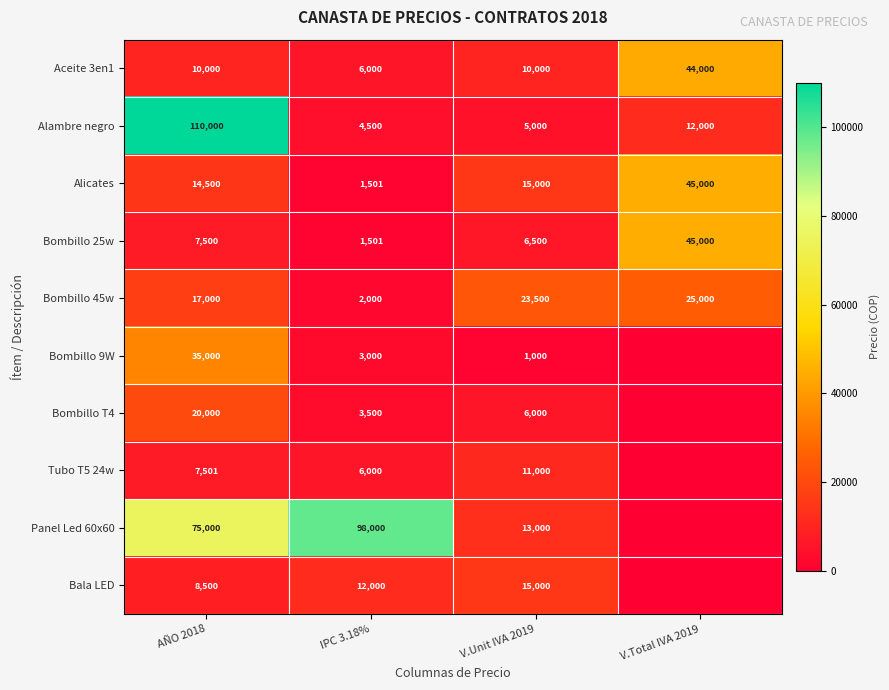

At AÑO 2018, list the series in order from largest to smallest.

Alambre negro, Panel Led 60x60, Bombillo 9W, Bombillo T4, Bombillo 45w, Alicates, Aceite 3en1, Bala LED, Tubo T5 24w, Bombillo 25w